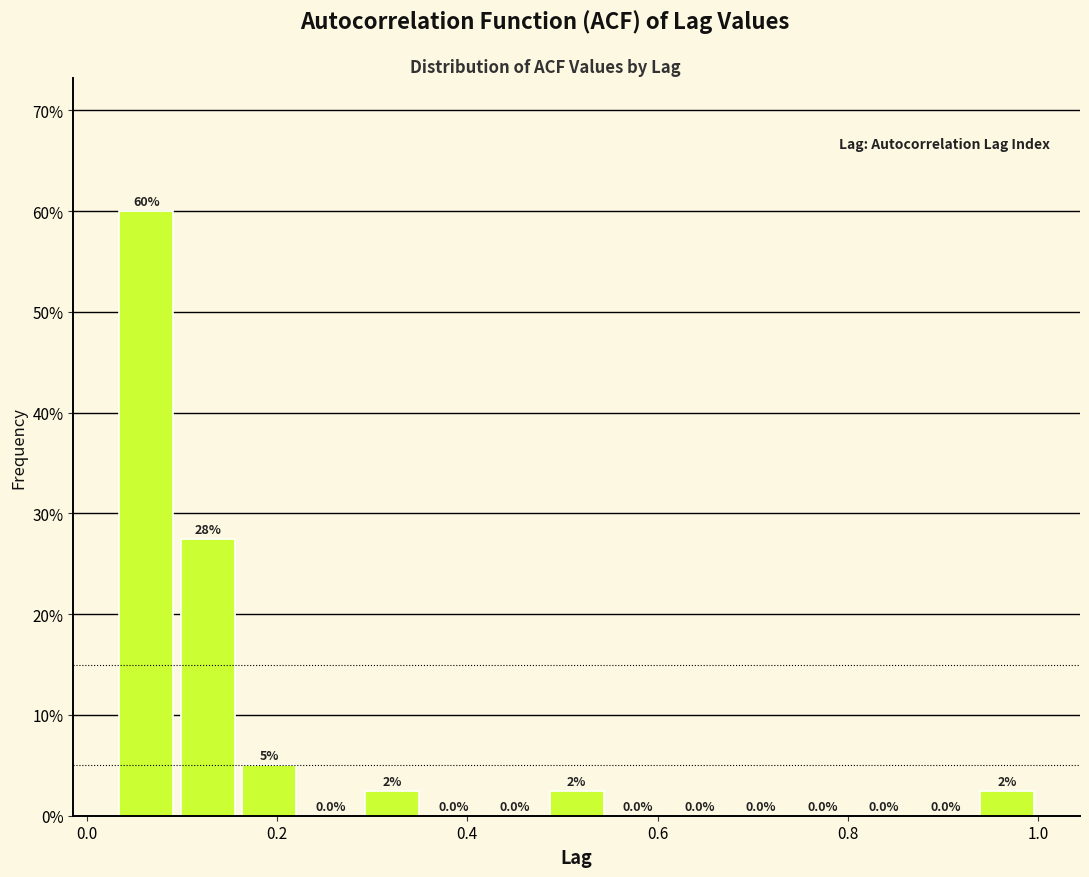

Read against the x-axis, roughly where is the centre of the tallest bar?

0.06